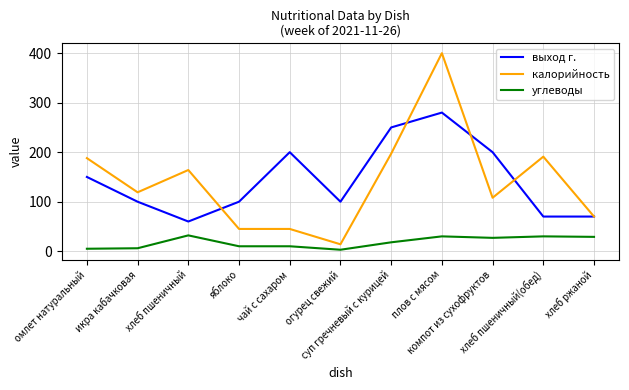

How many categories are shown in the chart?

11